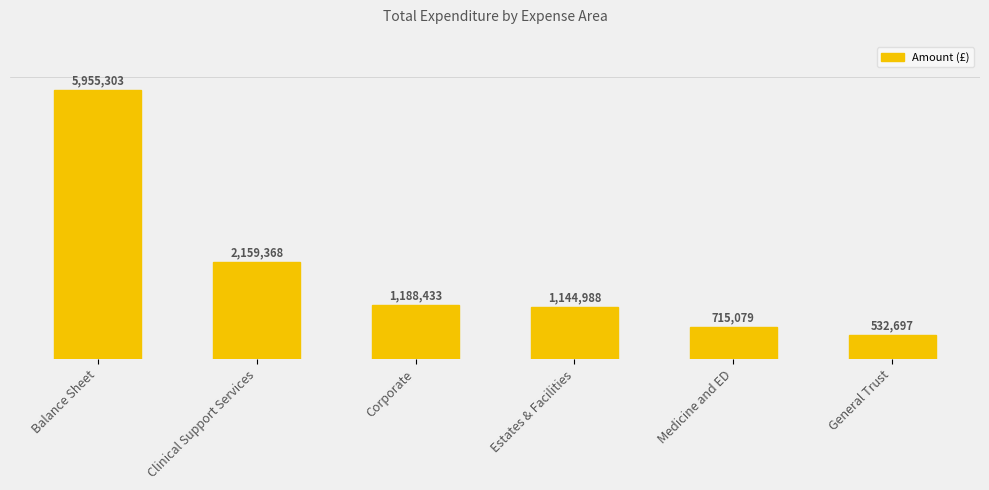

Are the bars grouped side by side (vs. stacked)?

No